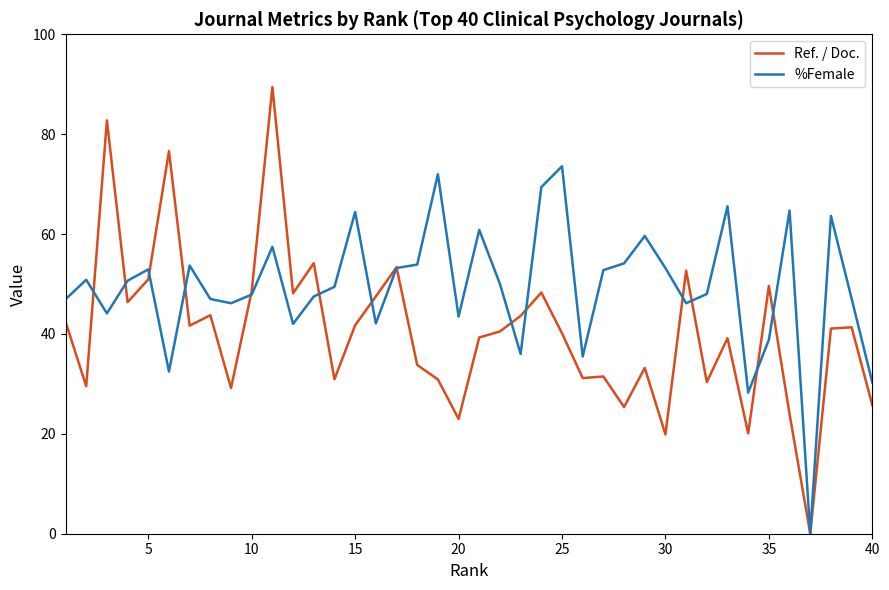

Rank the series by their average value, from lowest to highest.

Ref. / Doc., %Female